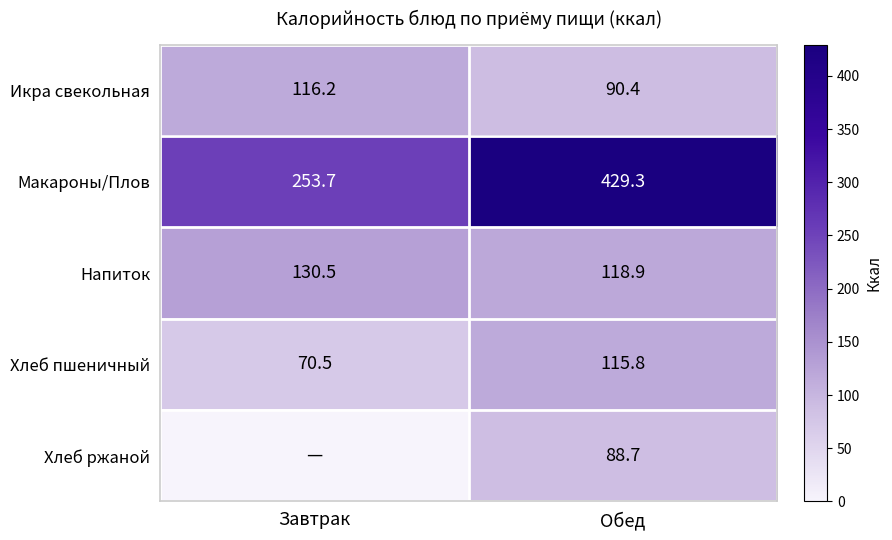

How many data points does each series have?

2